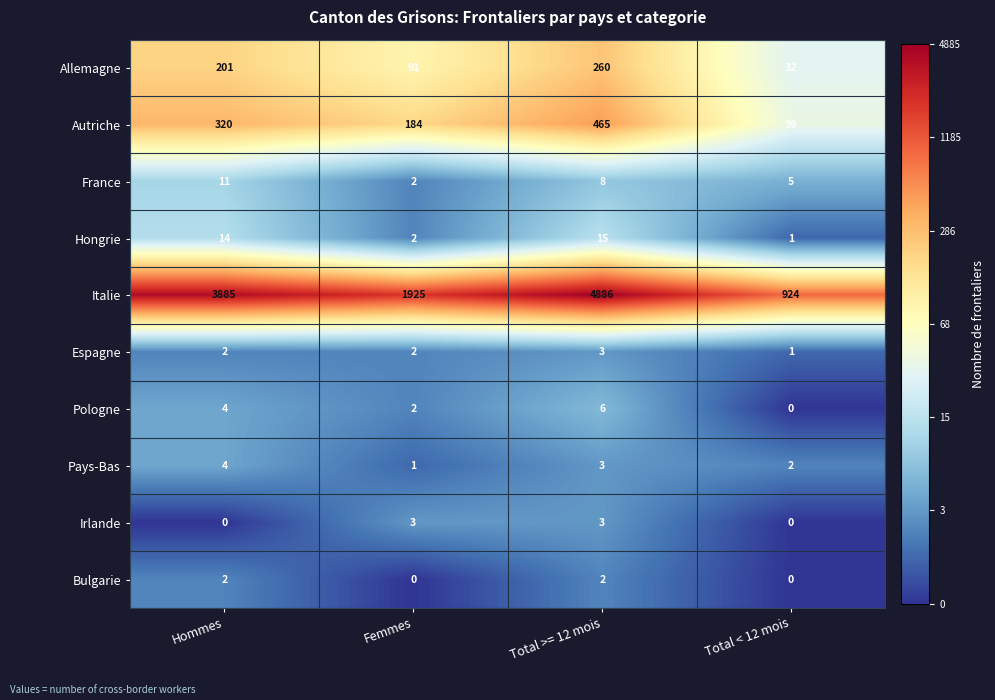

Count the Pologne values in the range 2 to 6.

3